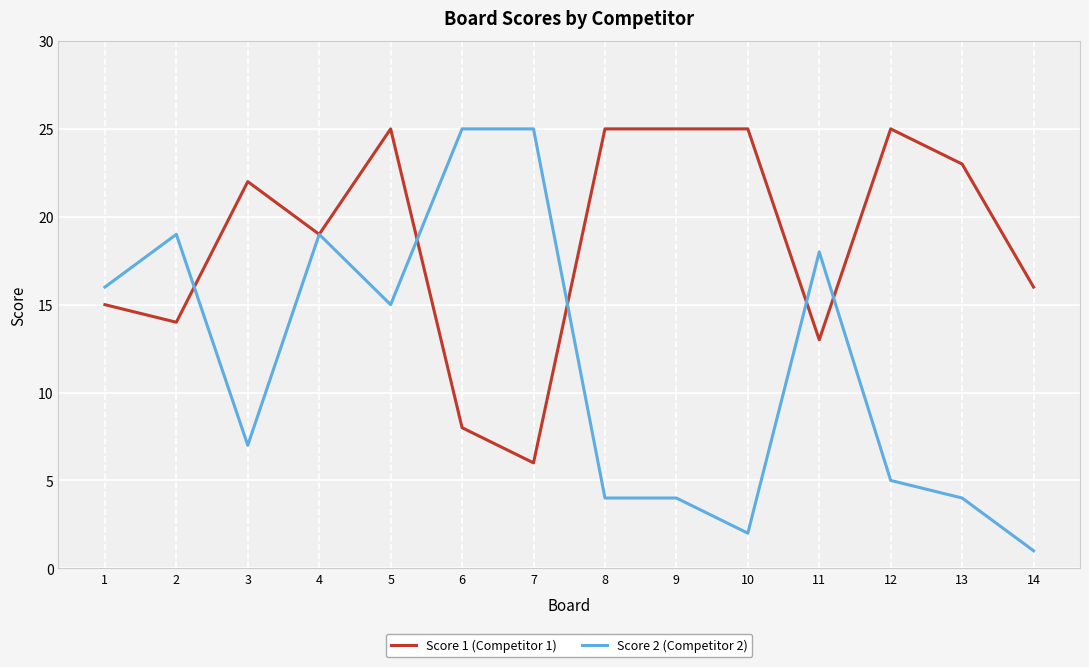

At 13, list the series in order from largest to smallest.

Score 1 (Competitor 1), Score 2 (Competitor 2)